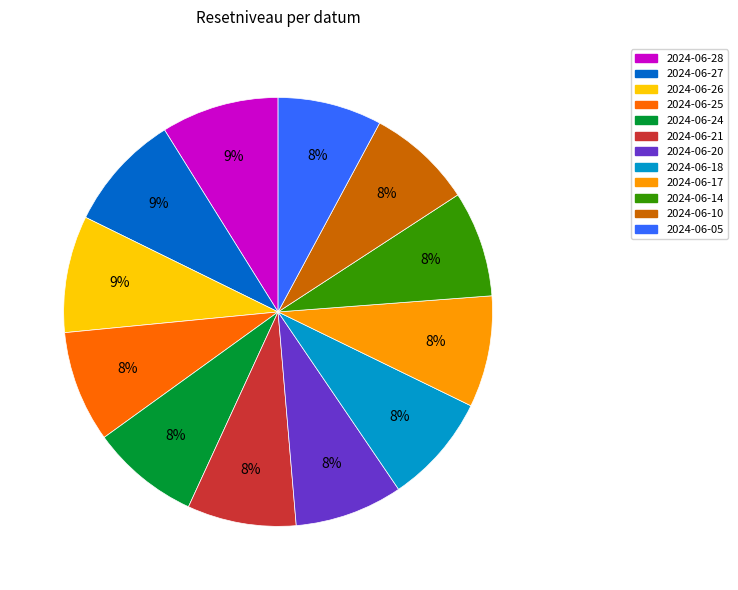

Do 2024-06-14 and 2024-06-18 together represent more than half of the pie?

No